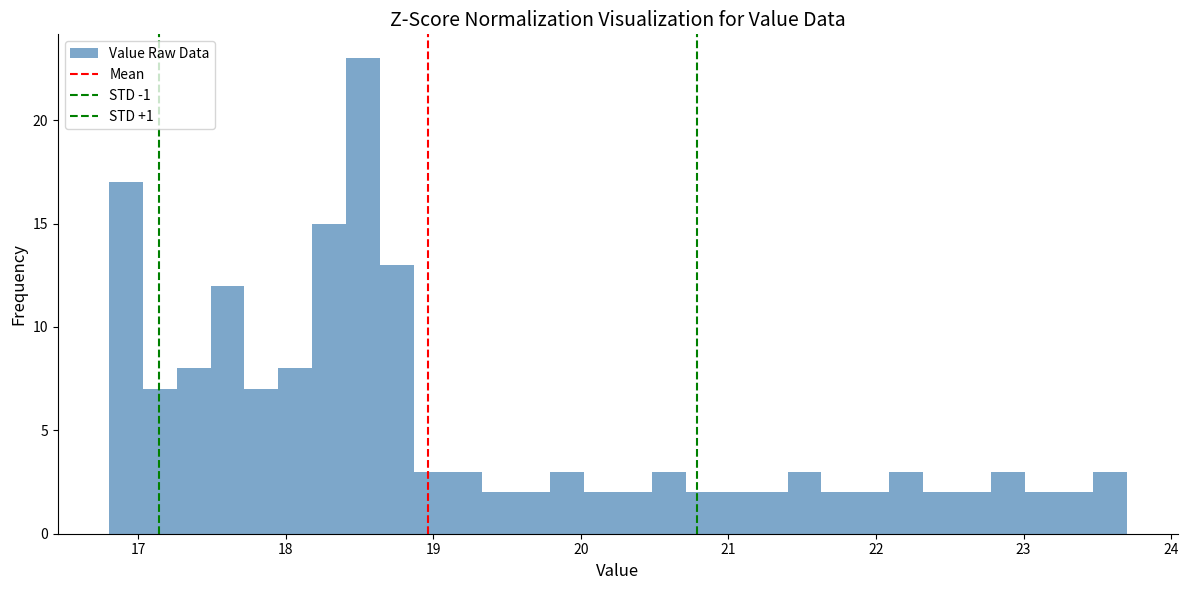

Read against the x-axis, roughly where is the centre of the tallest bar?

18.5